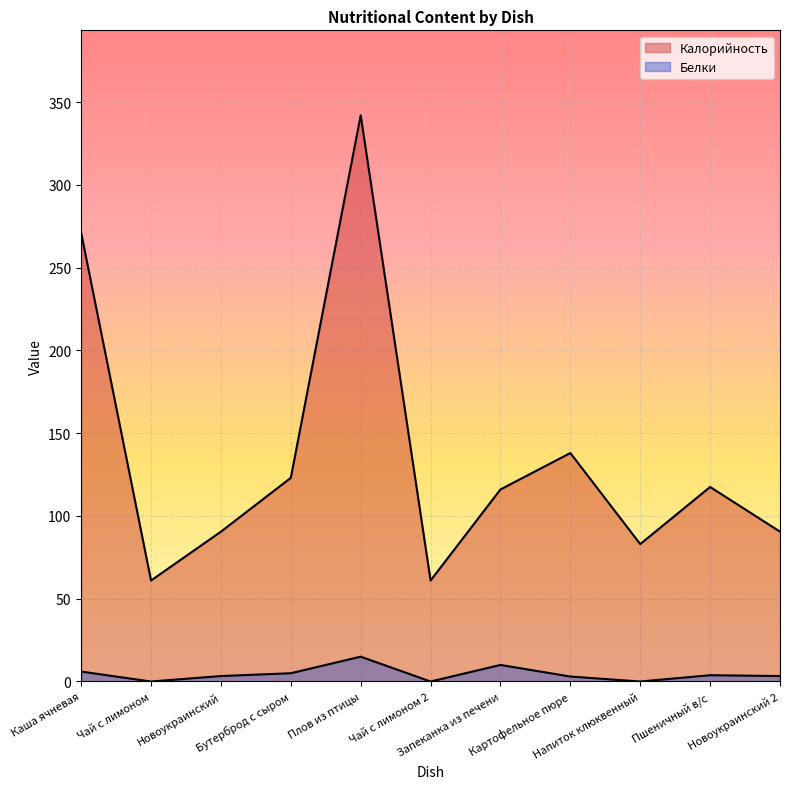

What is the difference between the Калорийность values at Новоукраинский 2 and Чай с лимоном 2?

29.5